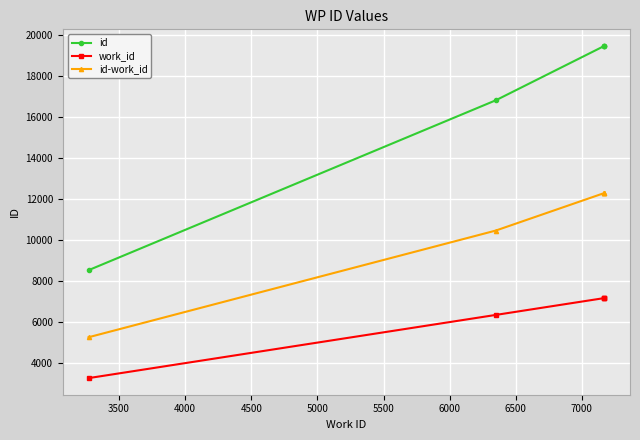

Which series changed the most between 4000 and 4500?

id